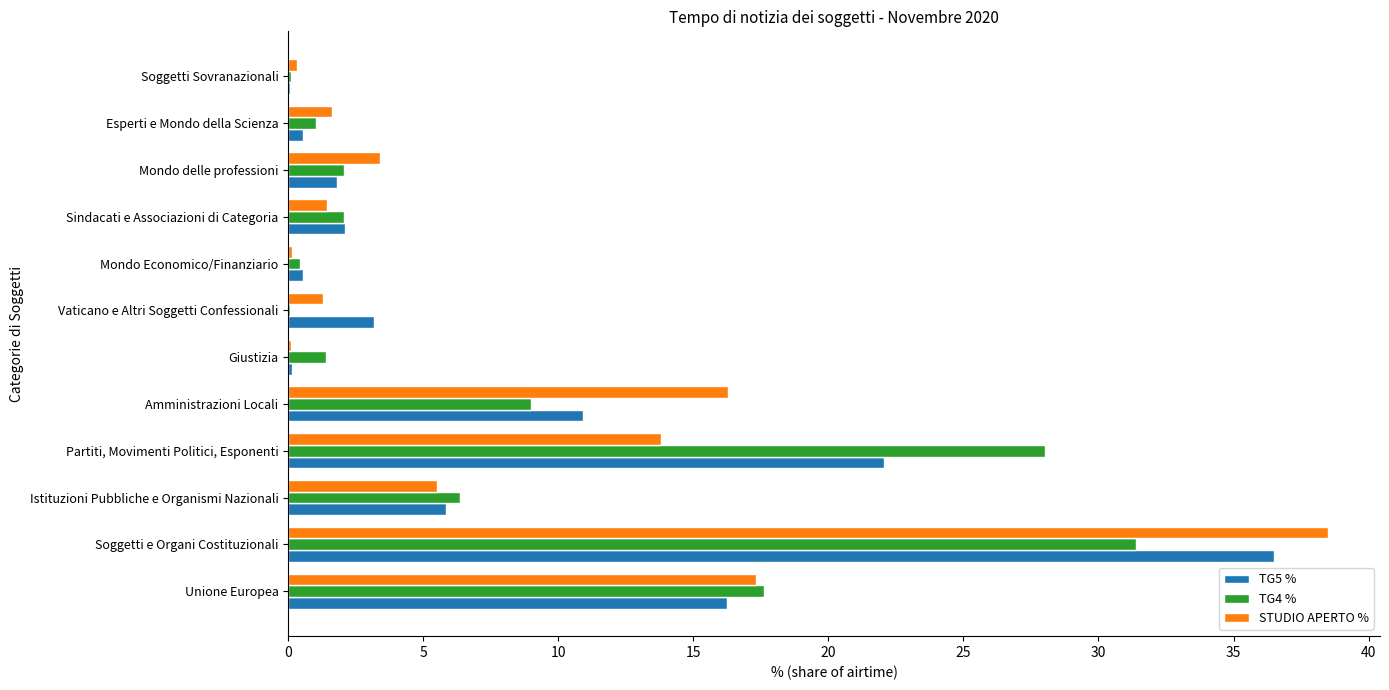

What is the total value across all series at Soggetti e Organi Costituzionali?

106.4